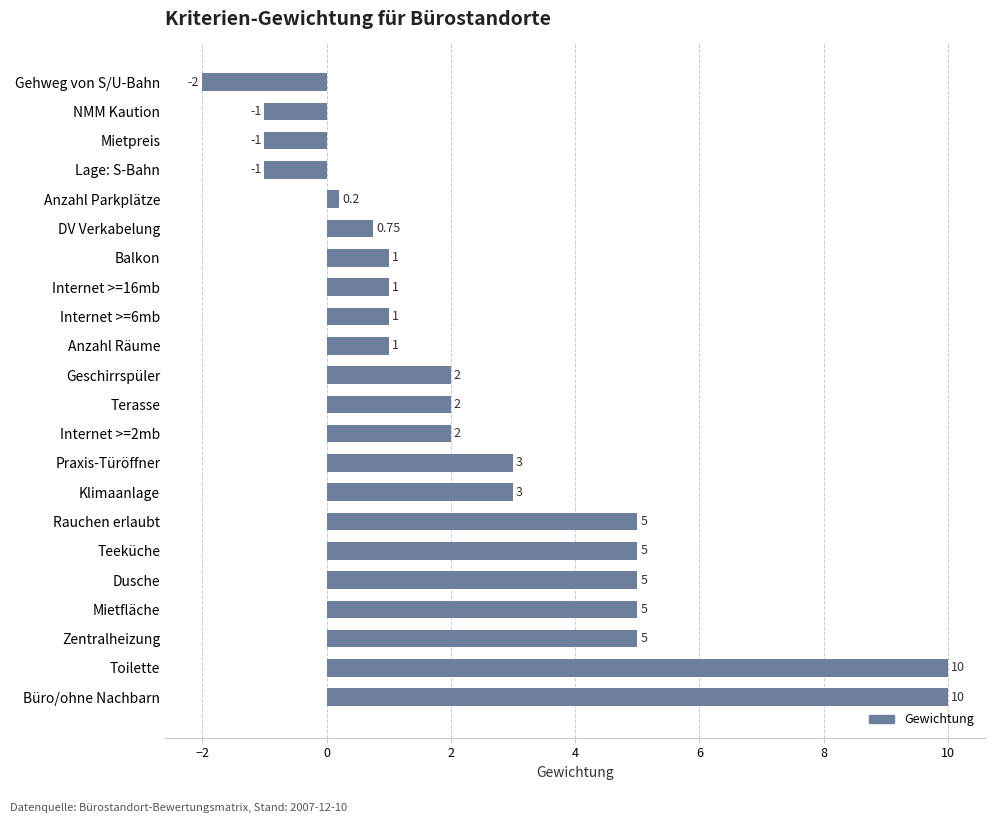

Which has a higher value, Anzahl Parkplätze or Büro/ohne Nachbarn?

Büro/ohne Nachbarn